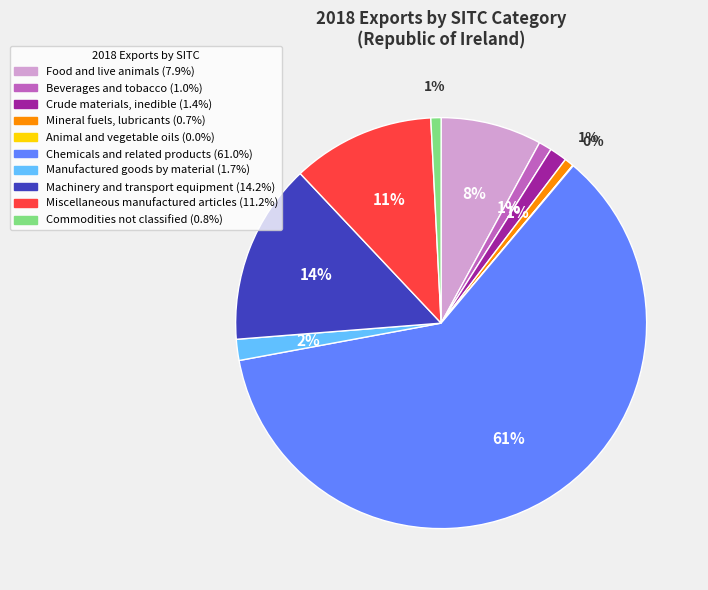

Does any single category account for the majority?

Yes